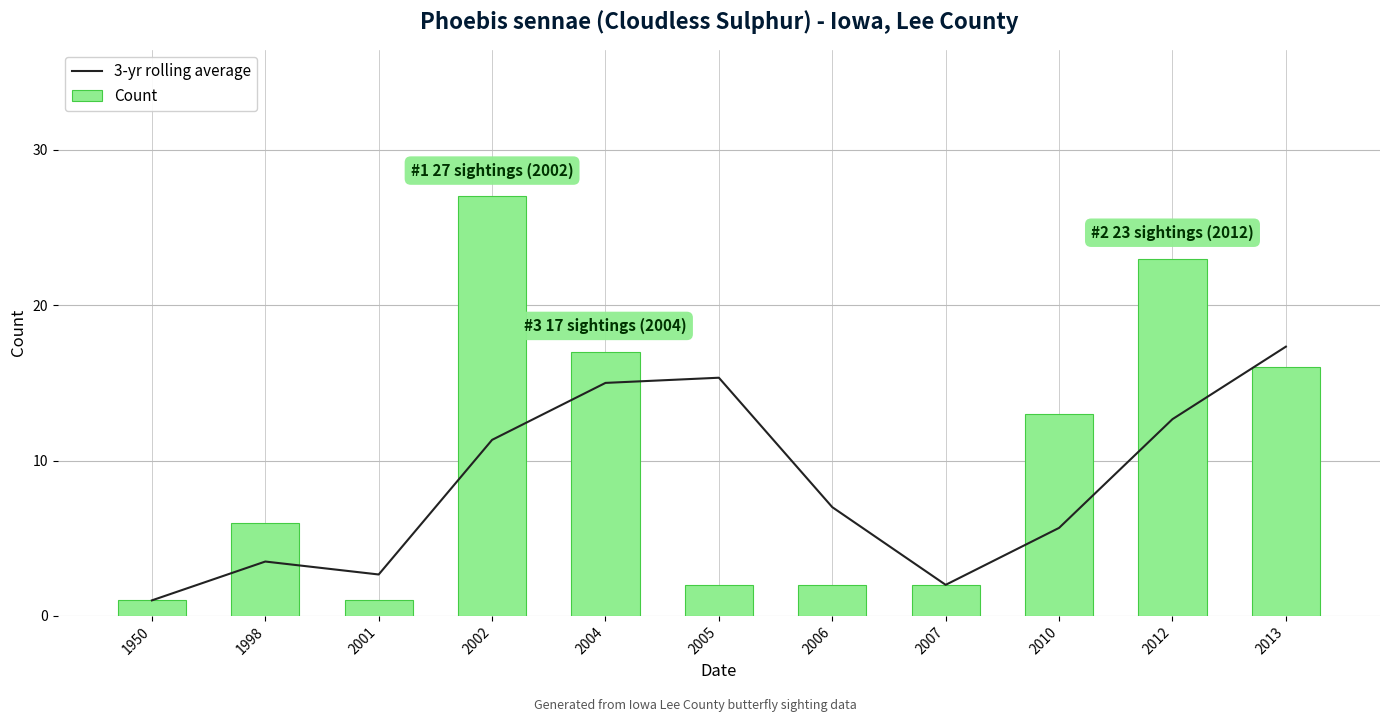

Reading left to right, transcribe all the data shown in this chart.

3-yr rolling average: 1950=1.0	1998=3.5	2001=2.7	2002=11.3	2004=15.0	2005=15.3	2006=7.0	2007=2.0	2010=5.7	2012=12.7	2013=17.3
Count: 1950=1.0	1998=6.0	2001=1.0	2002=27.0	2004=17.0	2005=2.0	2006=2.0	2007=2.0	2010=13.0	2012=23.0	2013=16.0